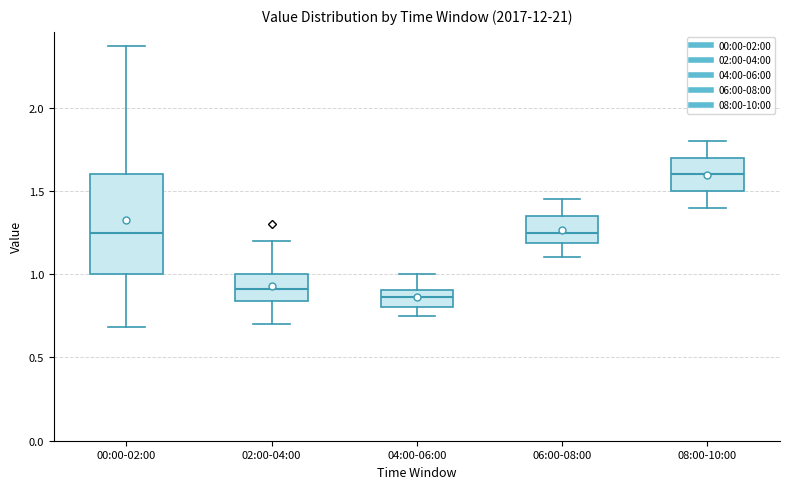

Where does the lower whisker of the box for 08:00-10:00 end on the y-axis? The values are not printed on the chart, so give them approximately, as read against the axis.

1.40